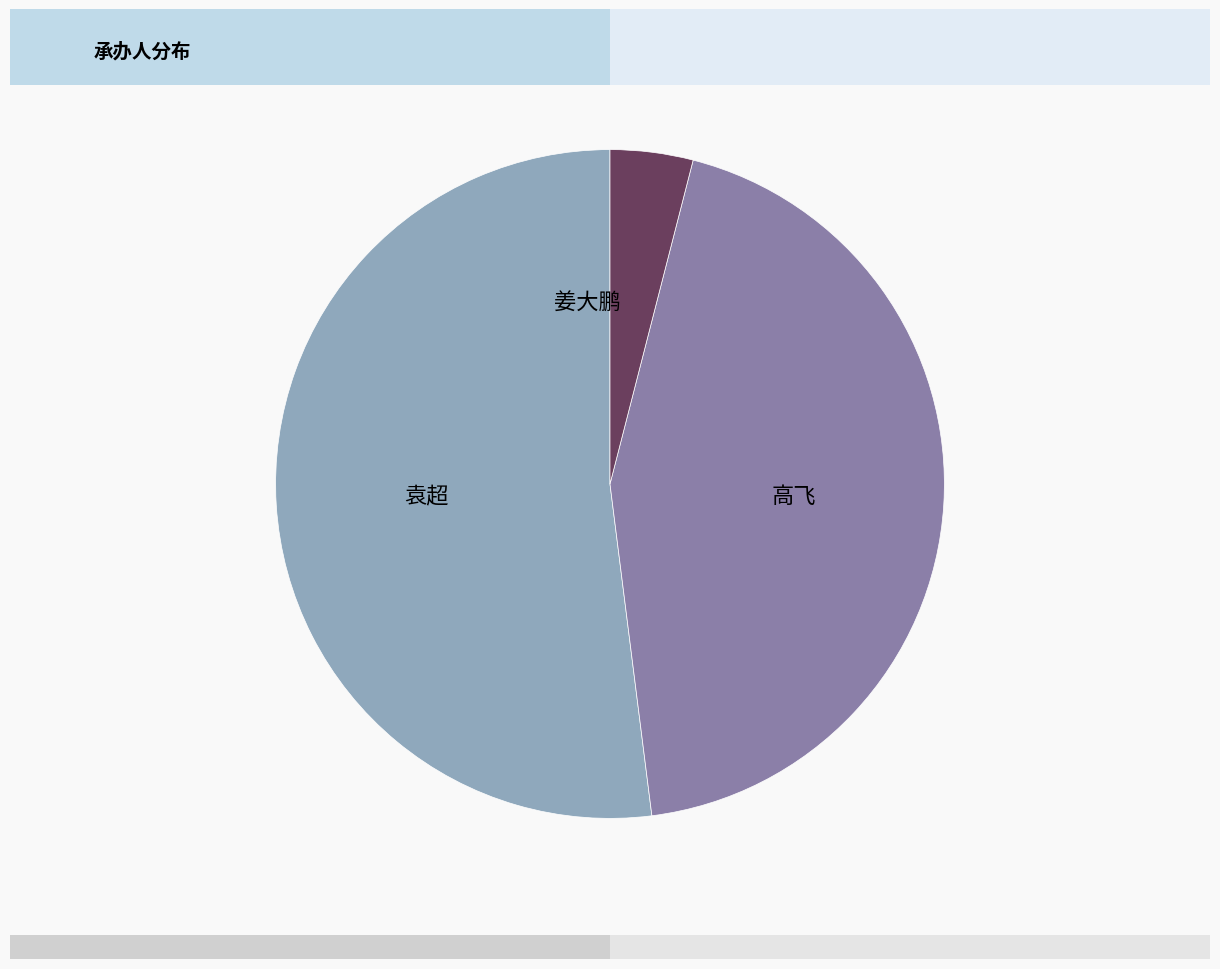

What is the majority slice?

高飞